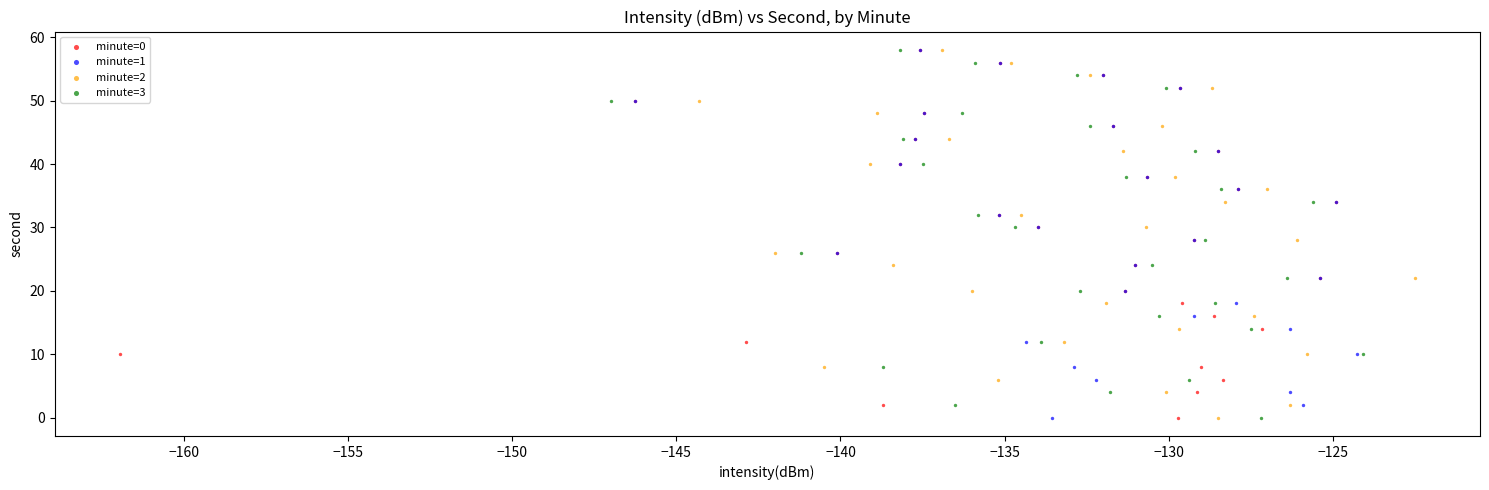

What are all the series names shown in the legend?

minute=0, minute=1, minute=2, minute=3